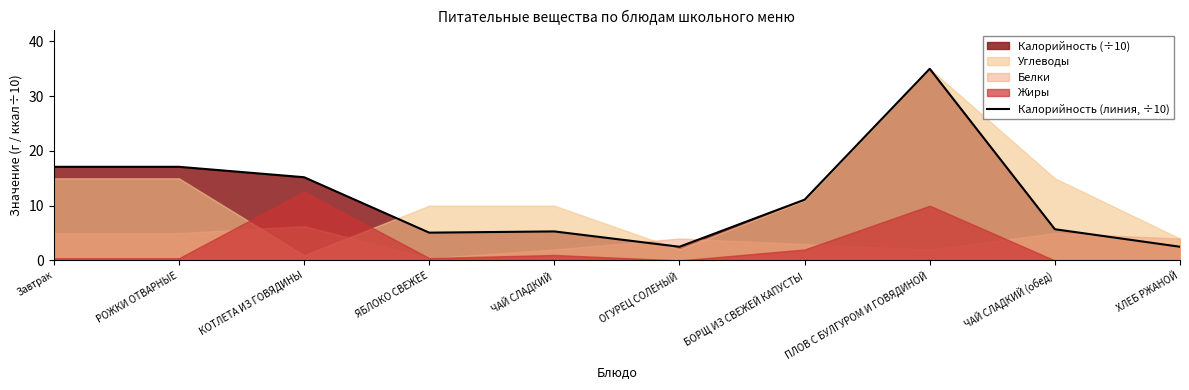

What is the value of the 3rd point from the left?

15.2